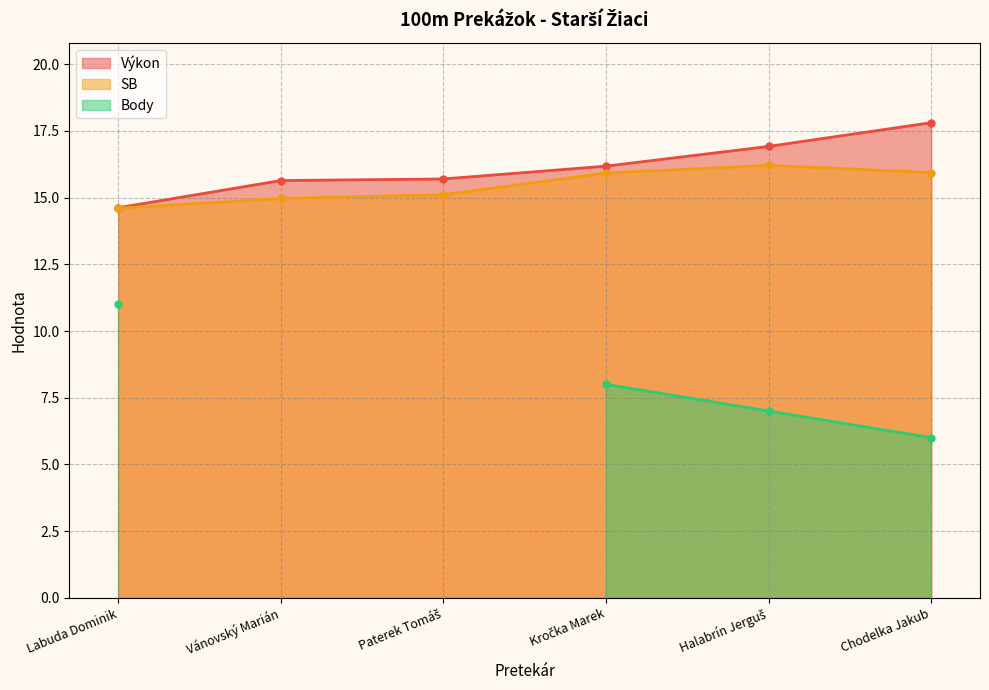

What is the average value of the SB series?

15.5